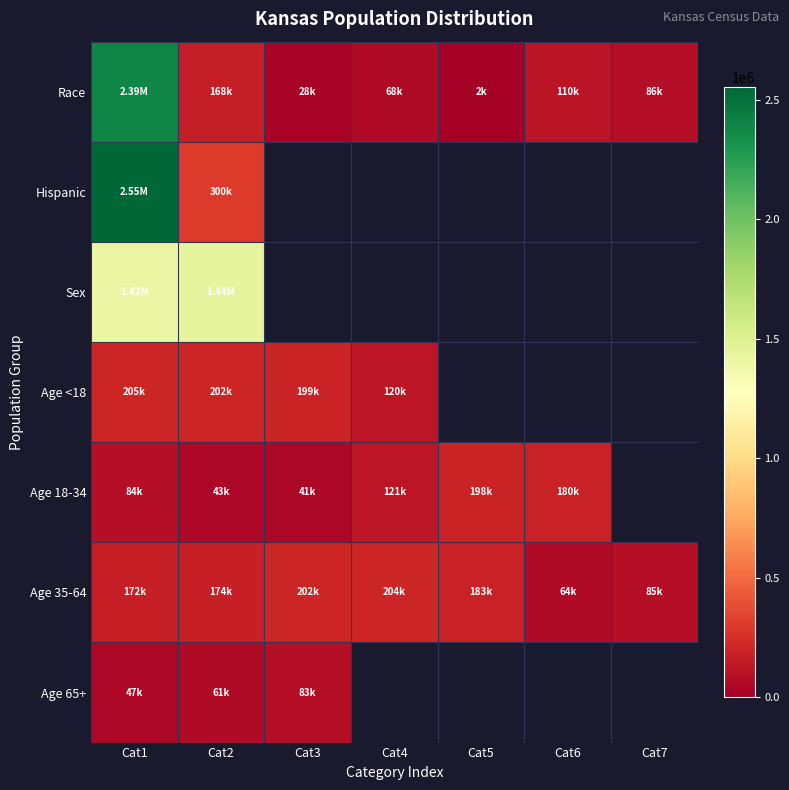

What is the difference between the second highest and second lowest values in the Race series?

139714.0